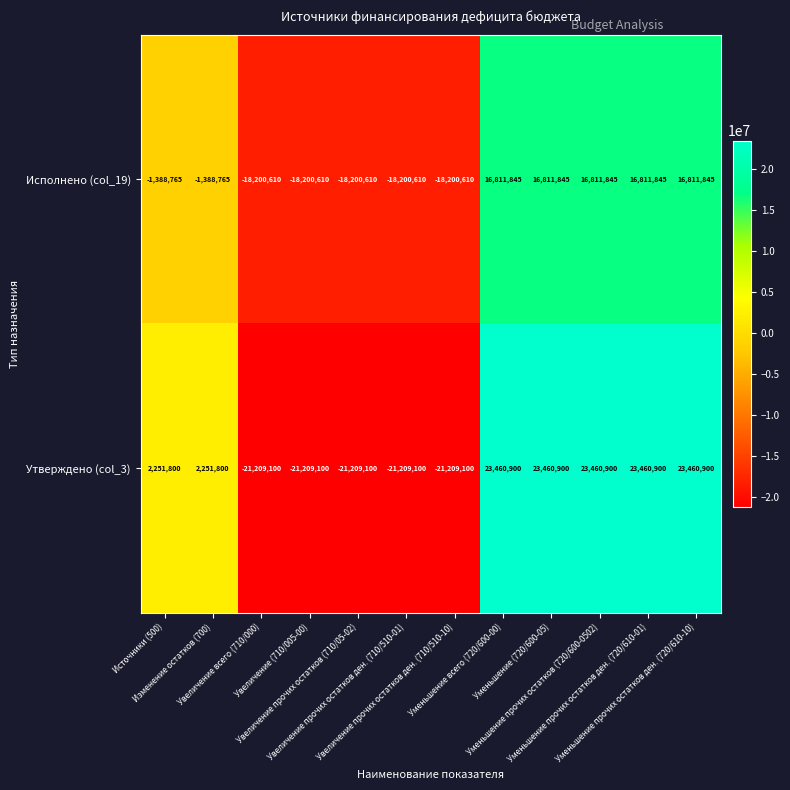

Which series has the widest spread of values?

Утверждено (col_3)